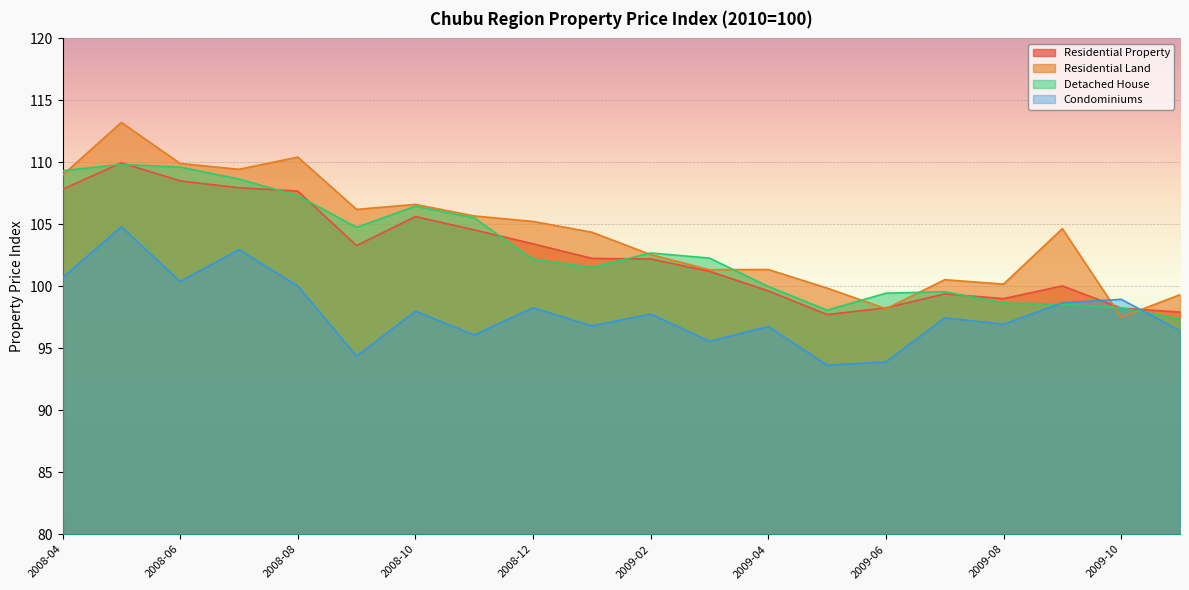

What is the sum of all Condominiums values?

1958.4